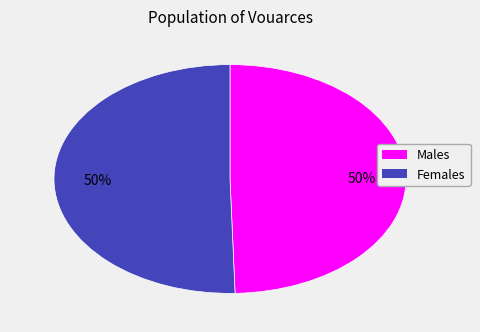

To the nearest percent, what is the average slice percentage?

50%